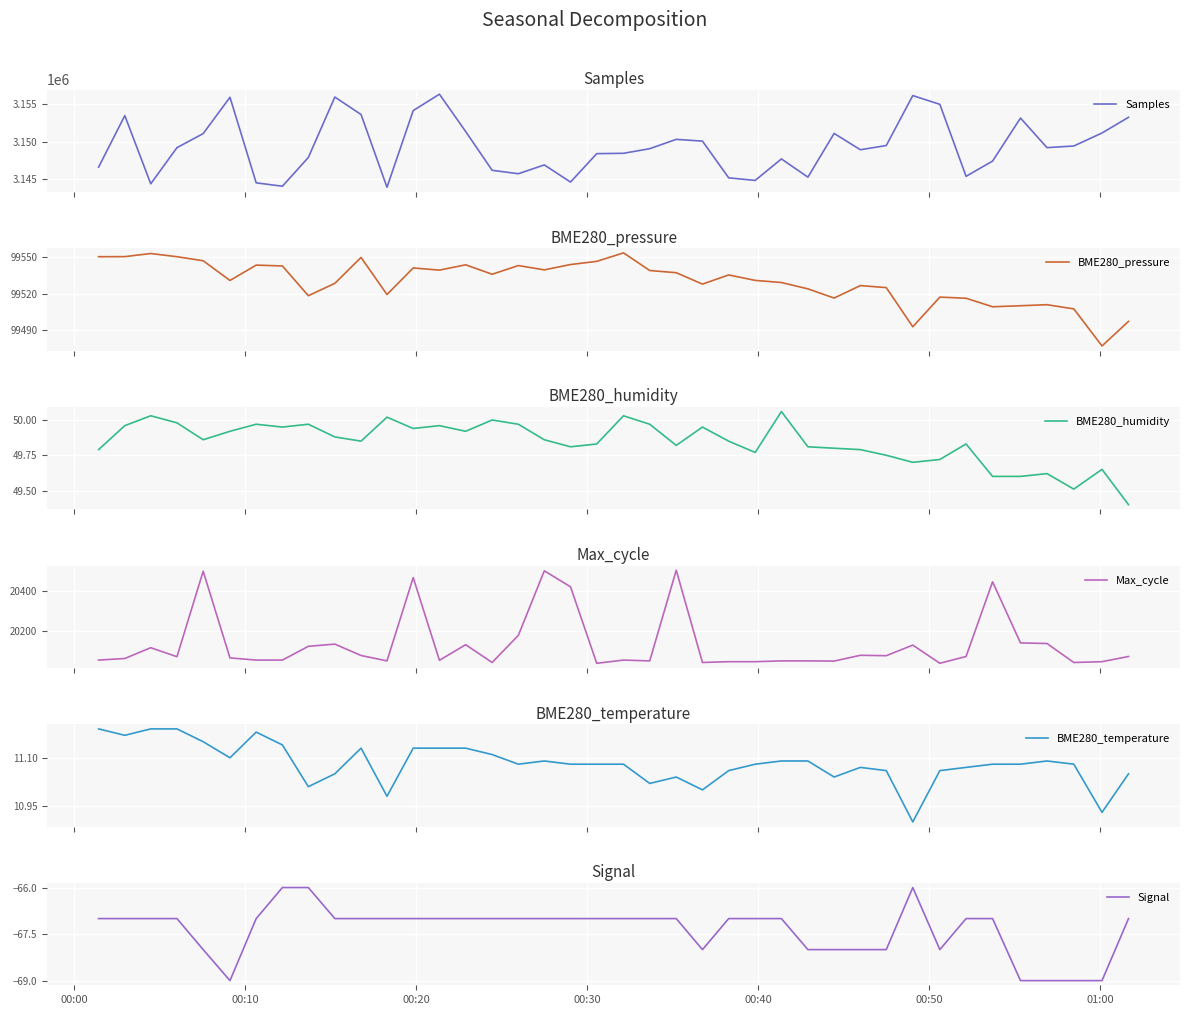

True or false: BME280_pressure and BME280_temperature cross at least once.

False